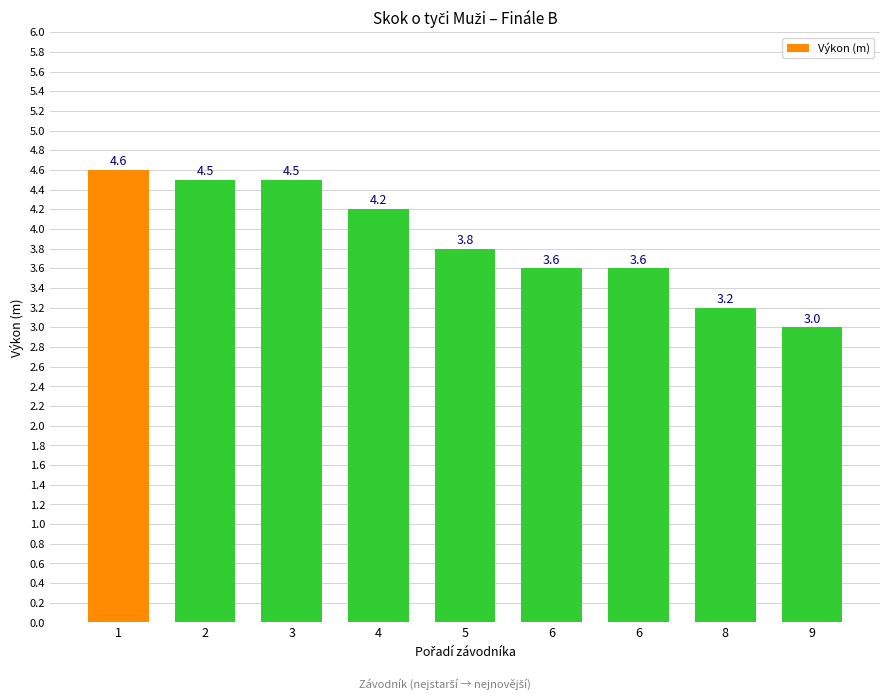

How many series are shown in this chart?

1